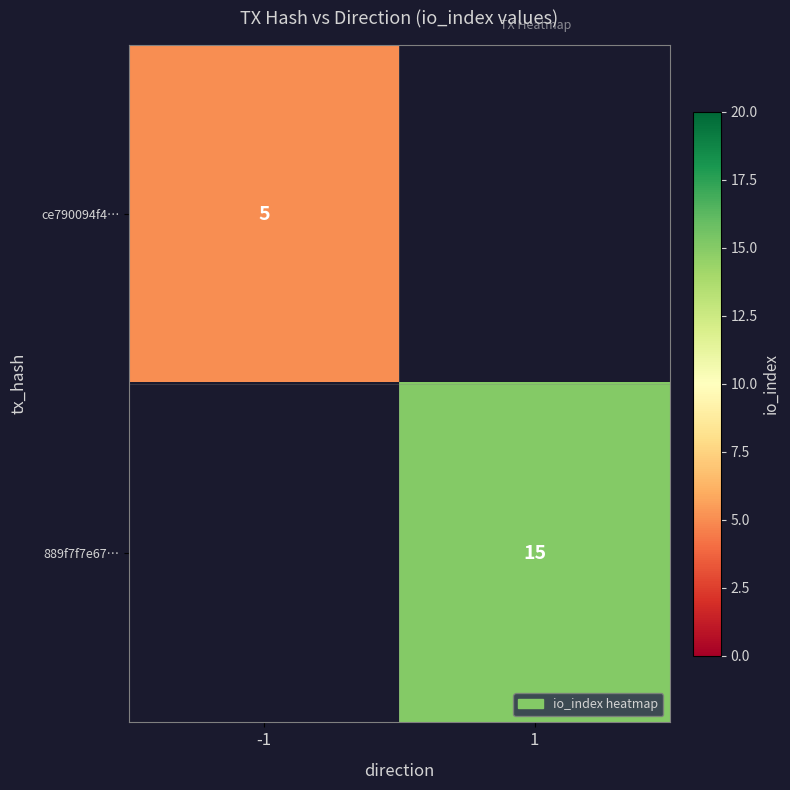

The value of ce790094f4… at -1 is 5. True or false?

True